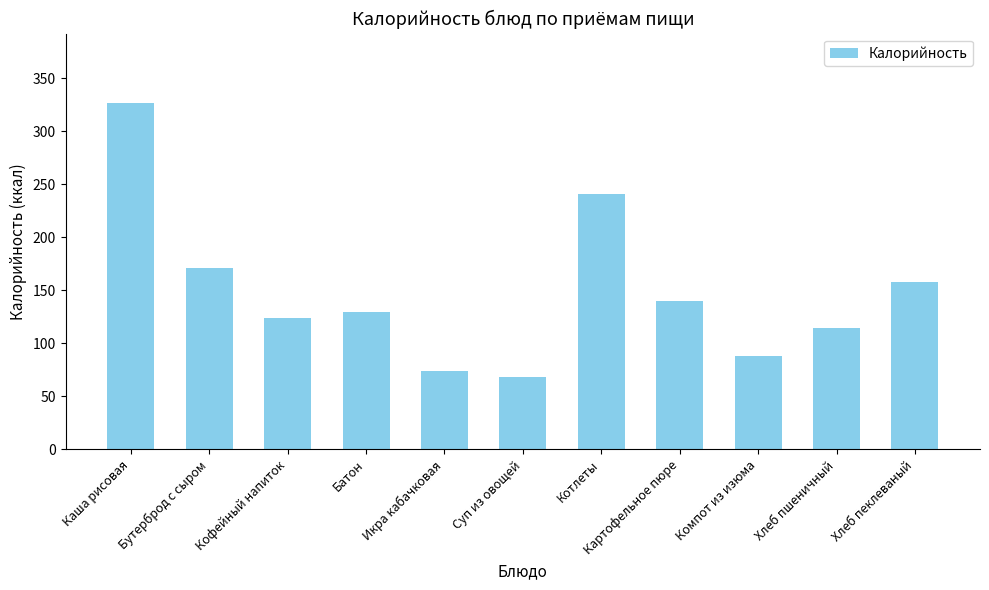

What is the change in value from Кофейный напиток to Хлеб пшеничный?

-8.7